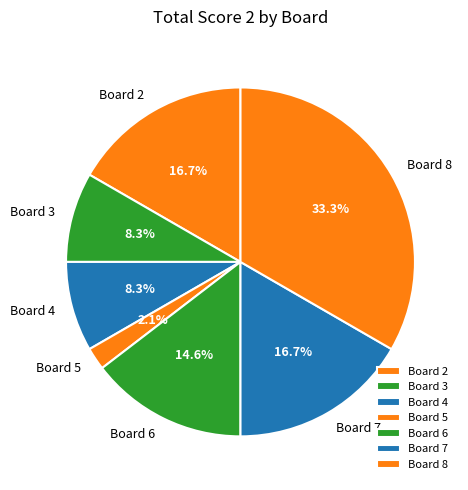

What percentage is NOT represented by Board 3?

91.7%